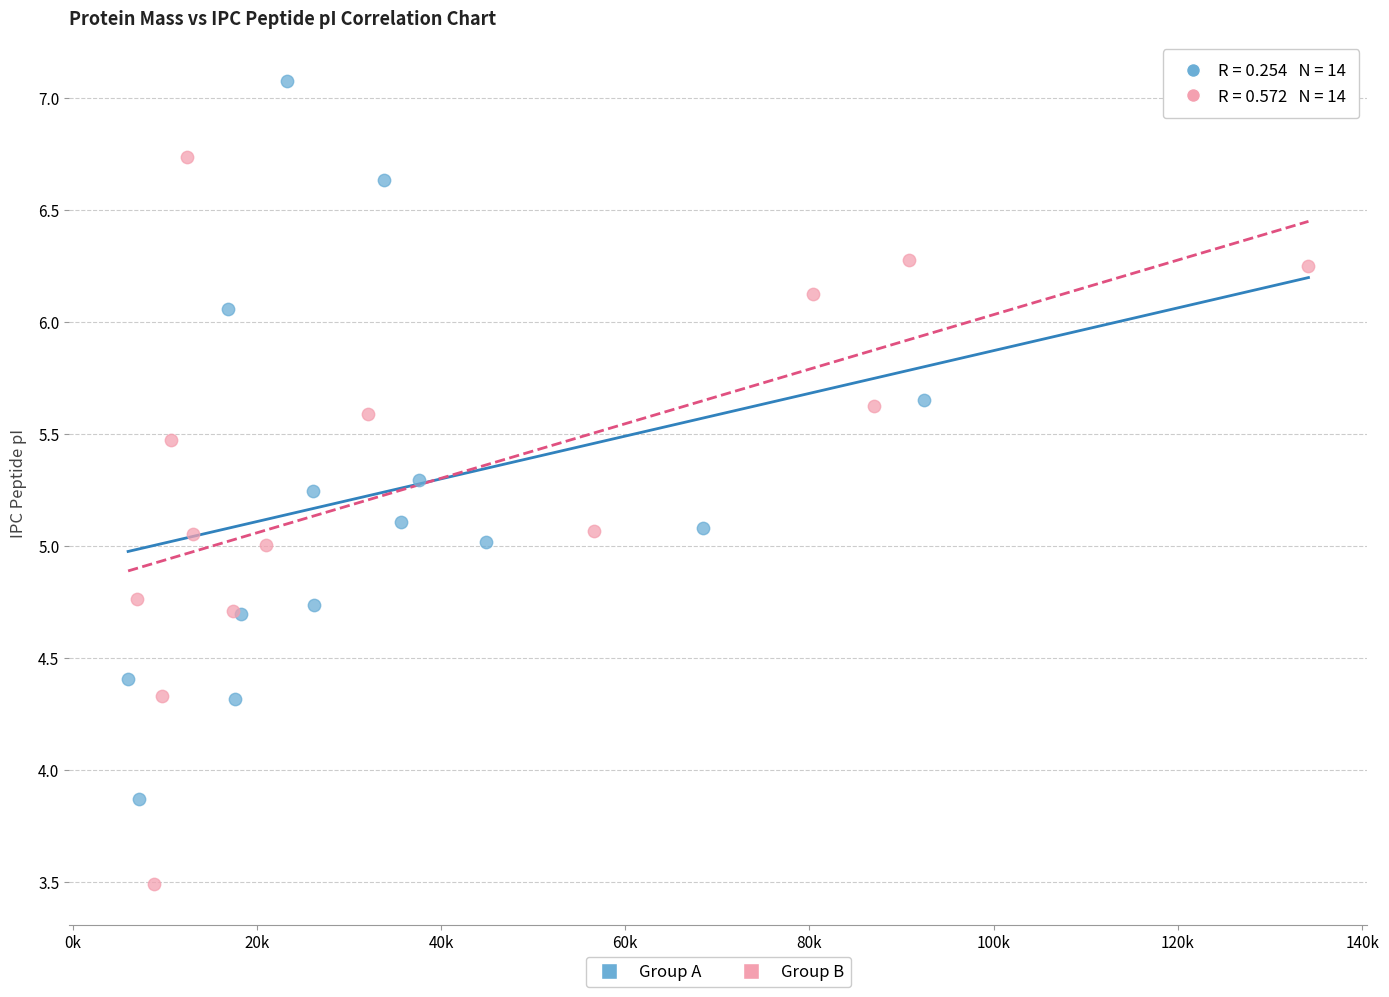

Which series has the widest spread of Y values?

Group B